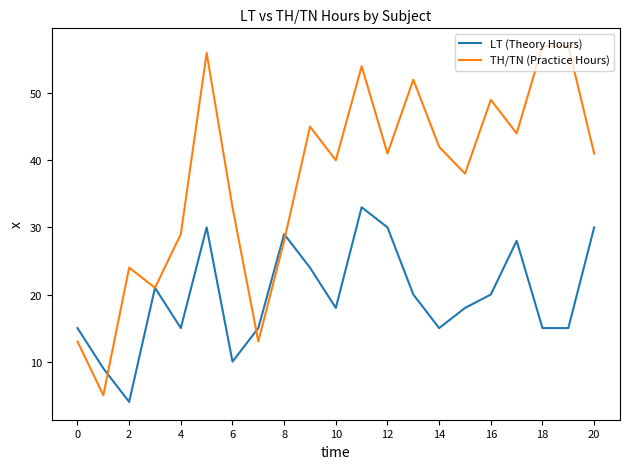

Rank the series by their maximum value, from highest to lowest.

TH/TN (Practice Hours), LT (Theory Hours)